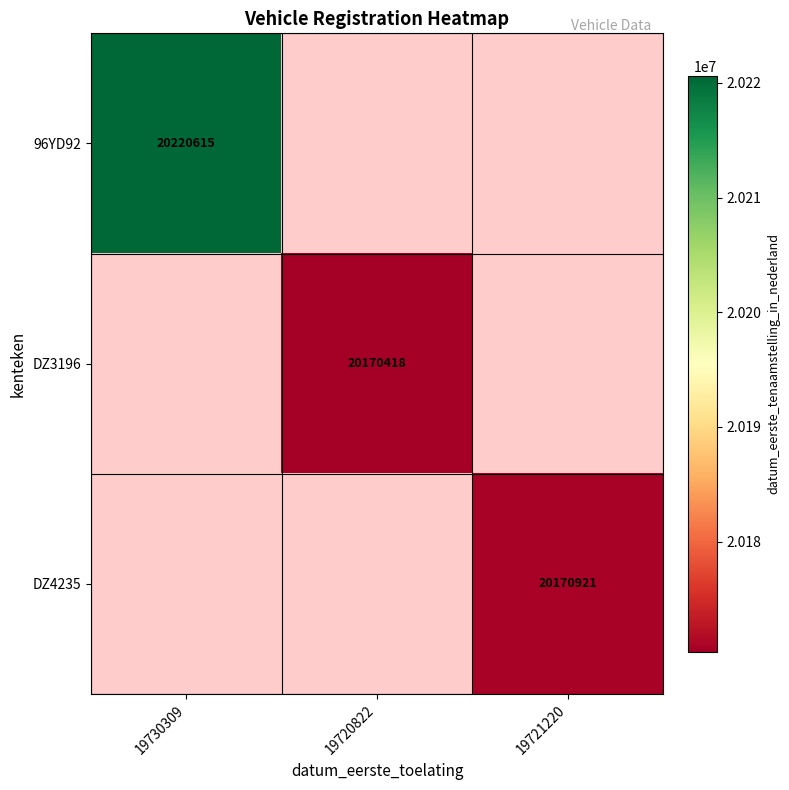

What is the greatest value displayed?

20220615.0